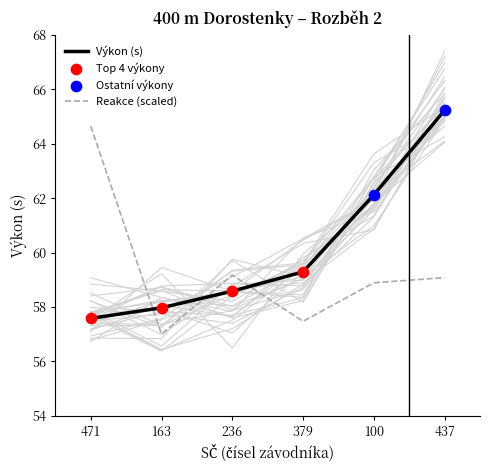

Which series has the largest Y range (max minus min)?

Výkon